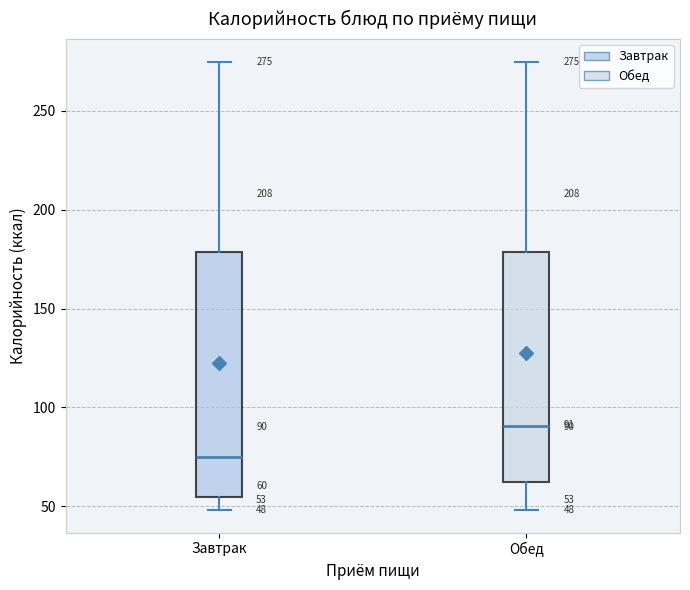

Which box is the tallest, from its lower edge to its upper edge?

Завтрак